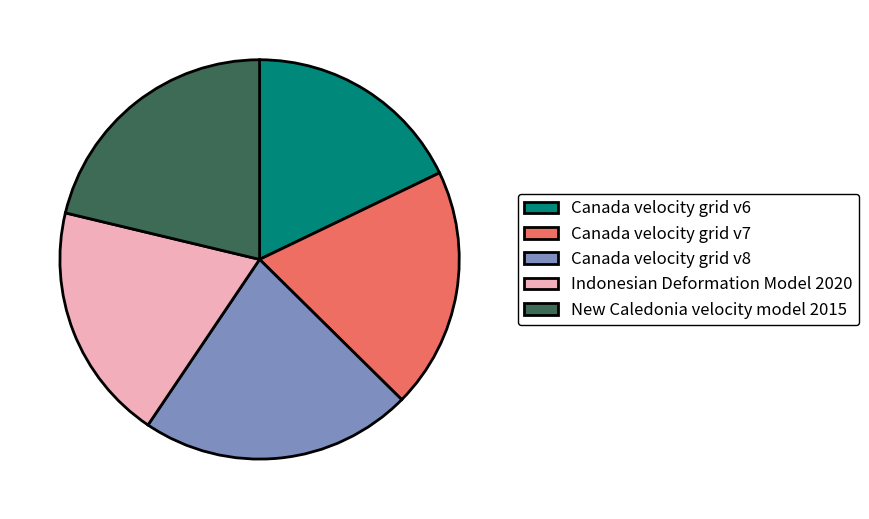

Does any single category account for the majority?

No